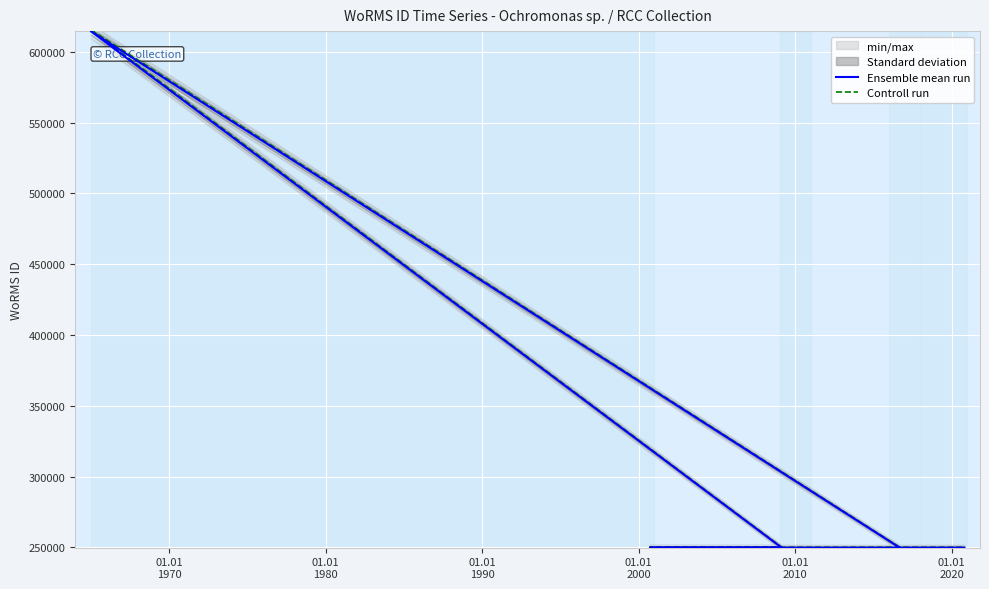

How many series are shown in this chart?

2